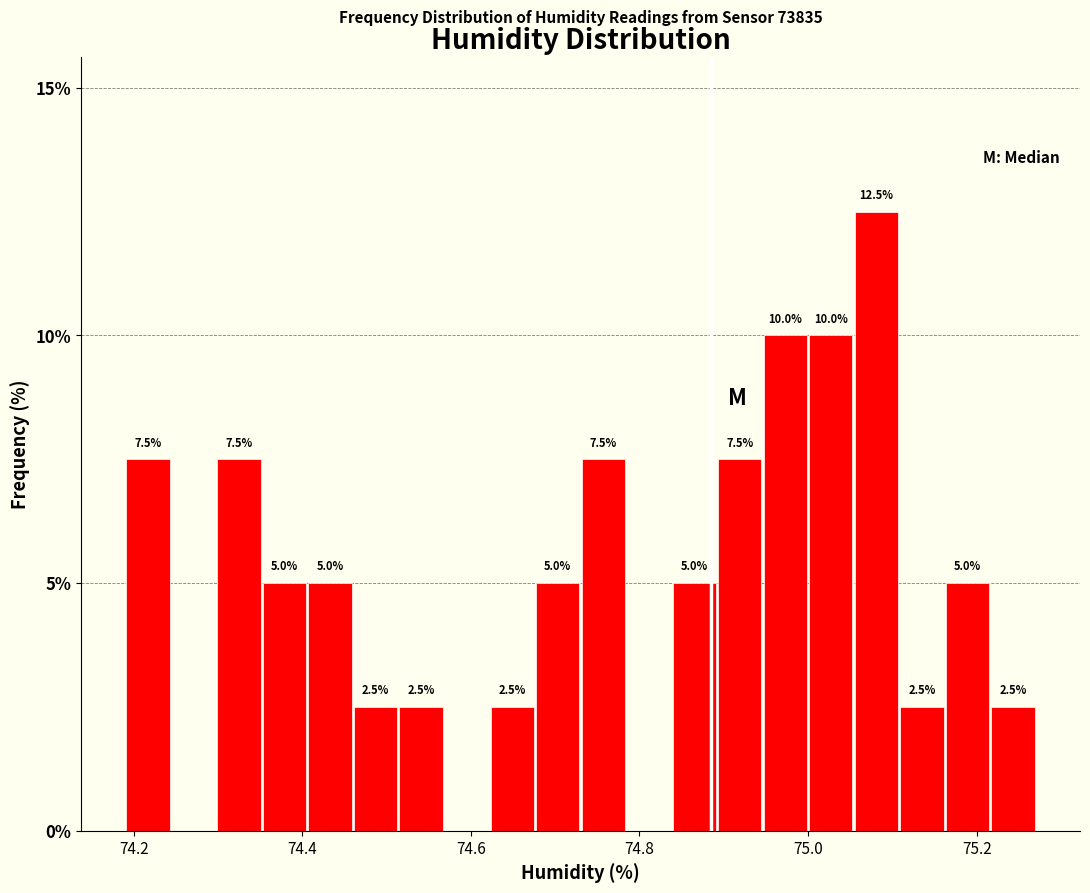

Around what value on the x-axis is the tallest bar? Give the approximate position of its centre, as read against the axis.

75.08